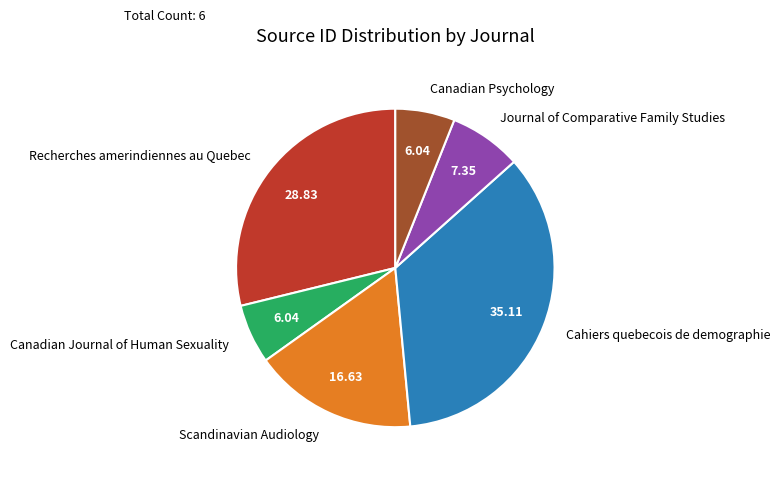

Does Canadian Journal of Human Sexuality account for over 50% of the chart?

No